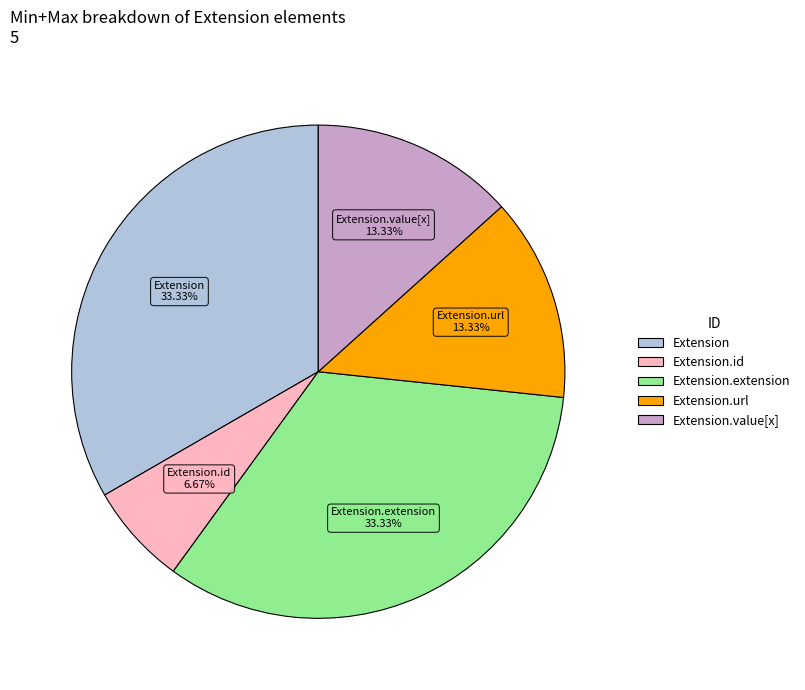

Is there a majority slice in this chart?

No